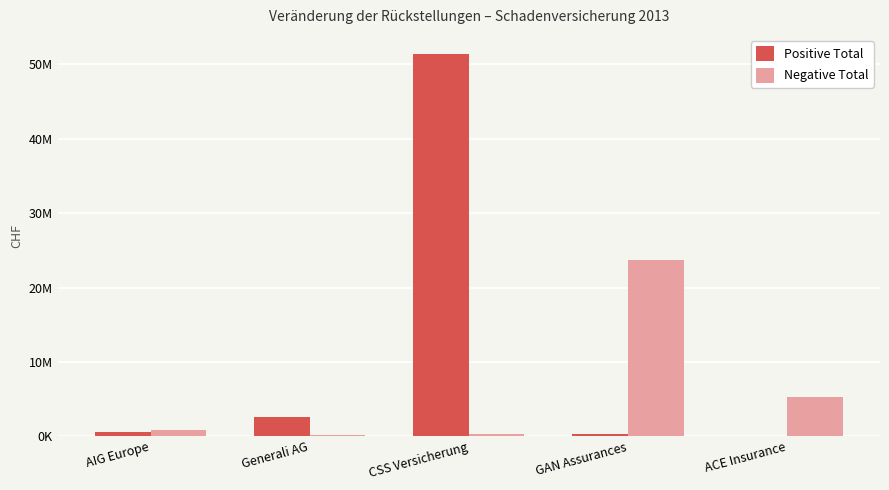

What are all the series names shown in the legend?

Positive Total, Negative Total